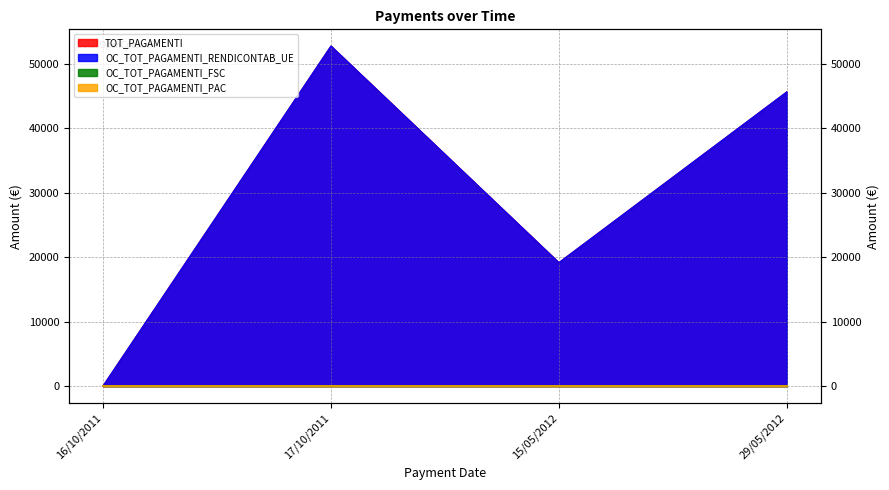

What is the average value of the OC_TOT_PAGAMENTI_RENDICONTAB_UE series?

29380.0